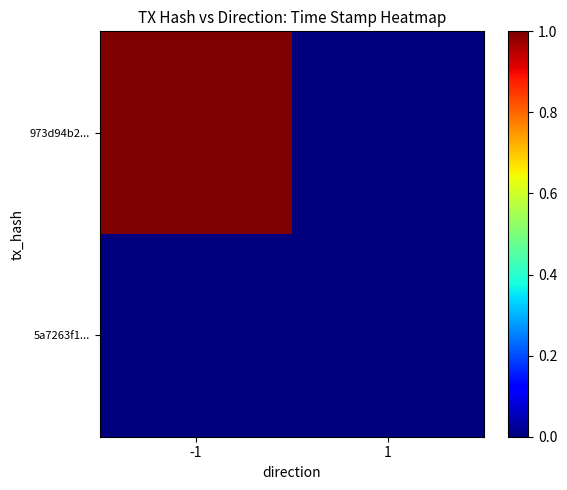

What is the total value across all series at -1?

1